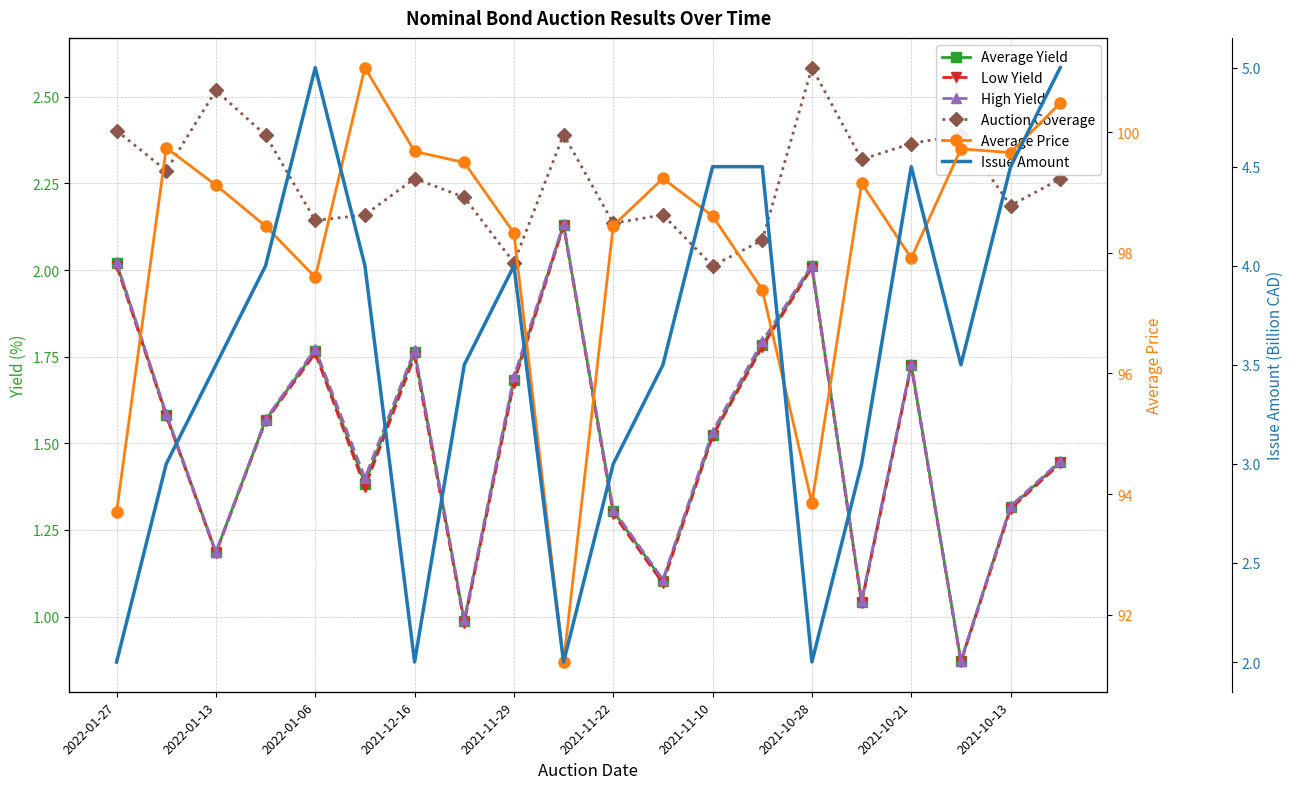

What are all the series names shown in the legend?

Average Yield, Low Yield, High Yield, Auction Coverage, Average Price, Issue Amount